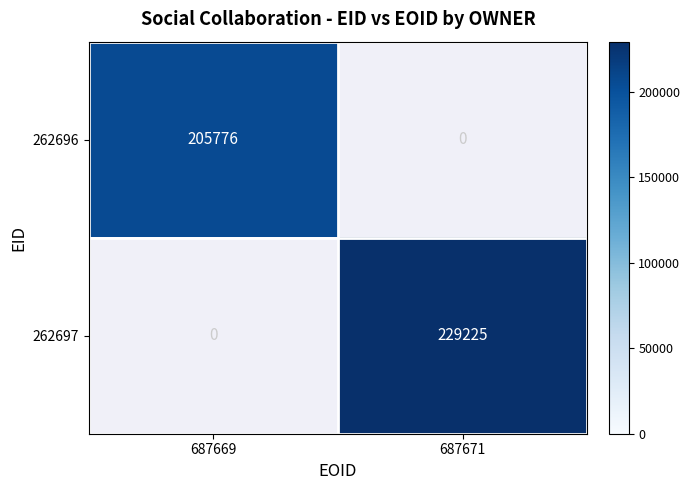

Is it true that 262696 equals 324394 at 687669?

False